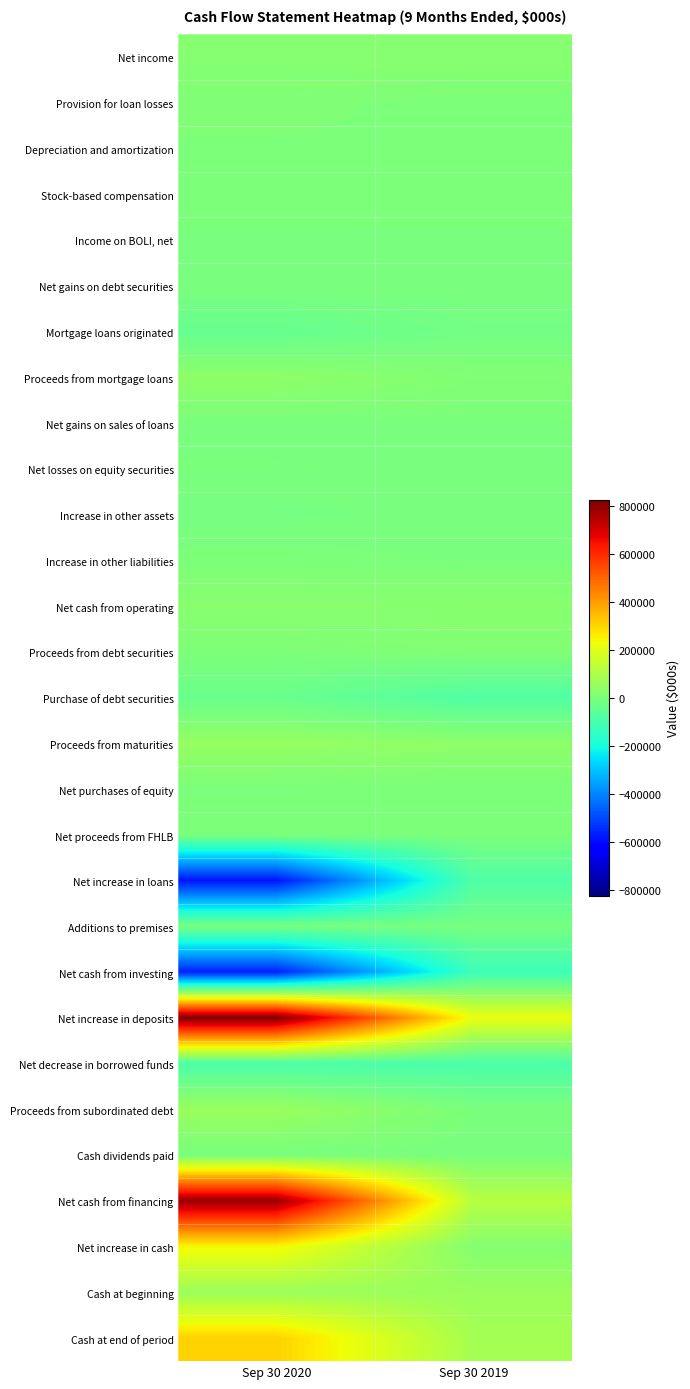

Between Sep 30 2019 and Sep 30 2020, which is larger?

Sep 30 2019